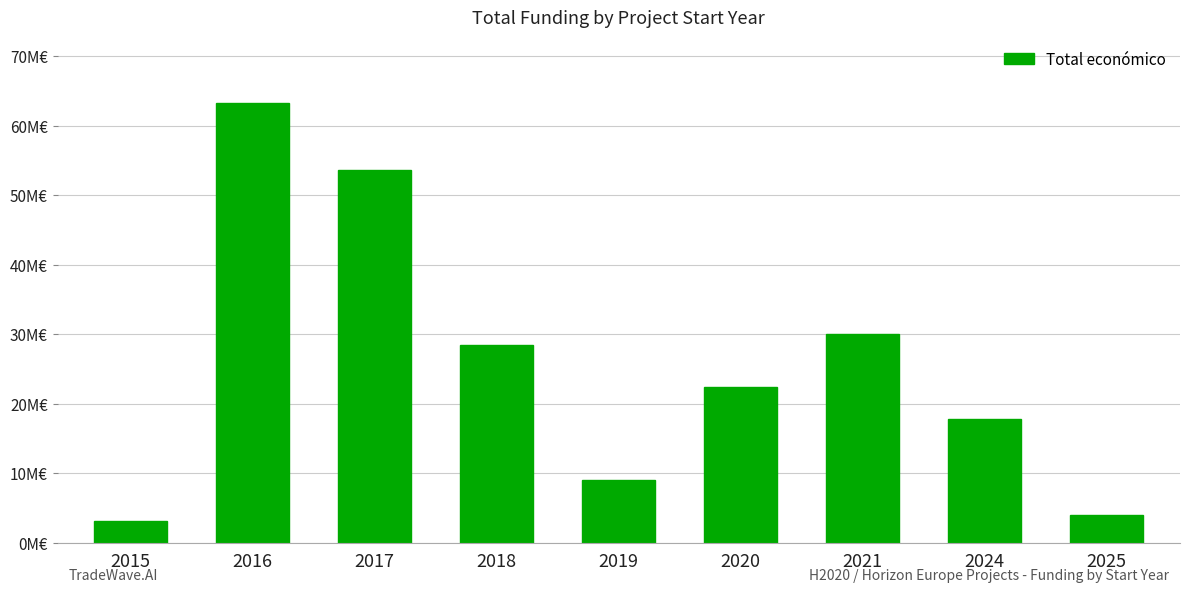

Approximately how many times larger is the value at 2018 compared to 2020?

1.3